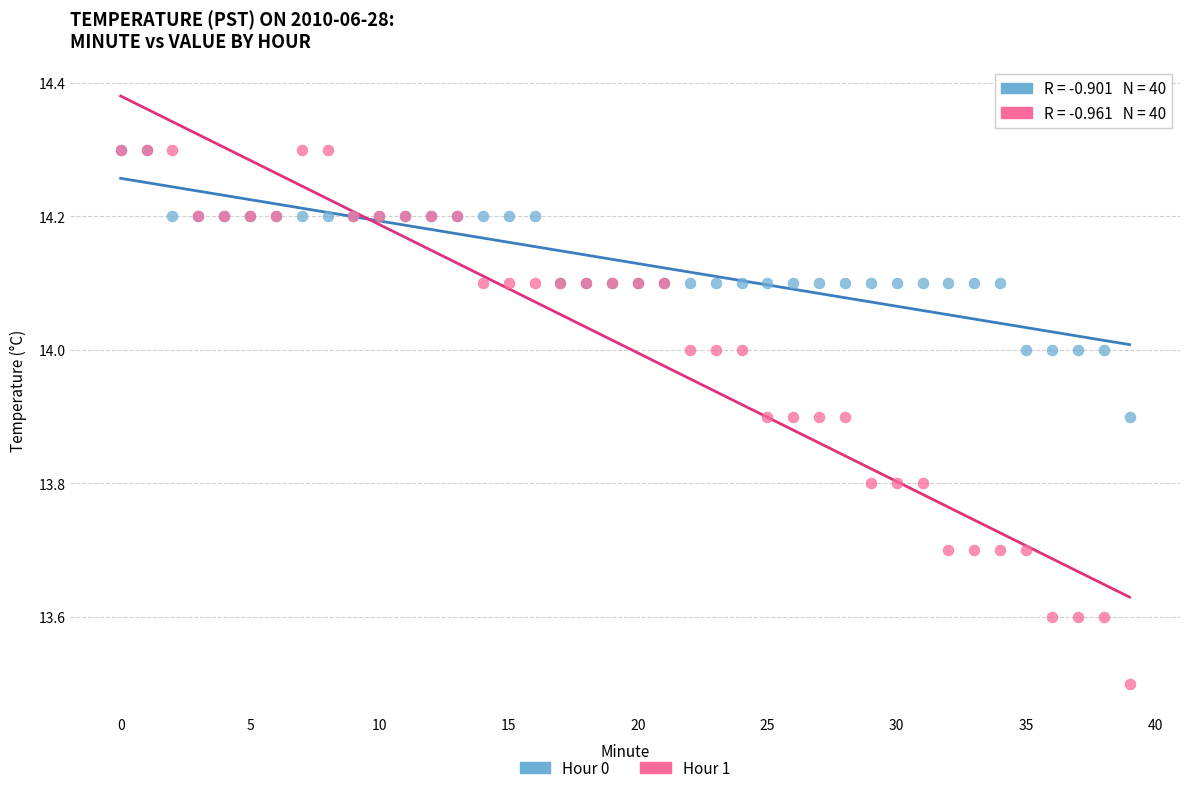

Which series reaches the minimum Y coordinate?

Hour 1